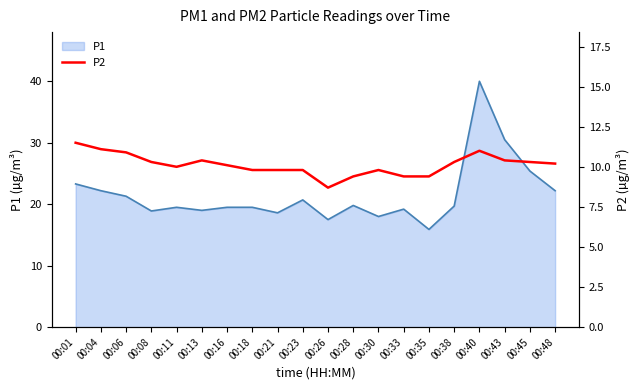

Which category has the highest value in the P1 series?

00:40